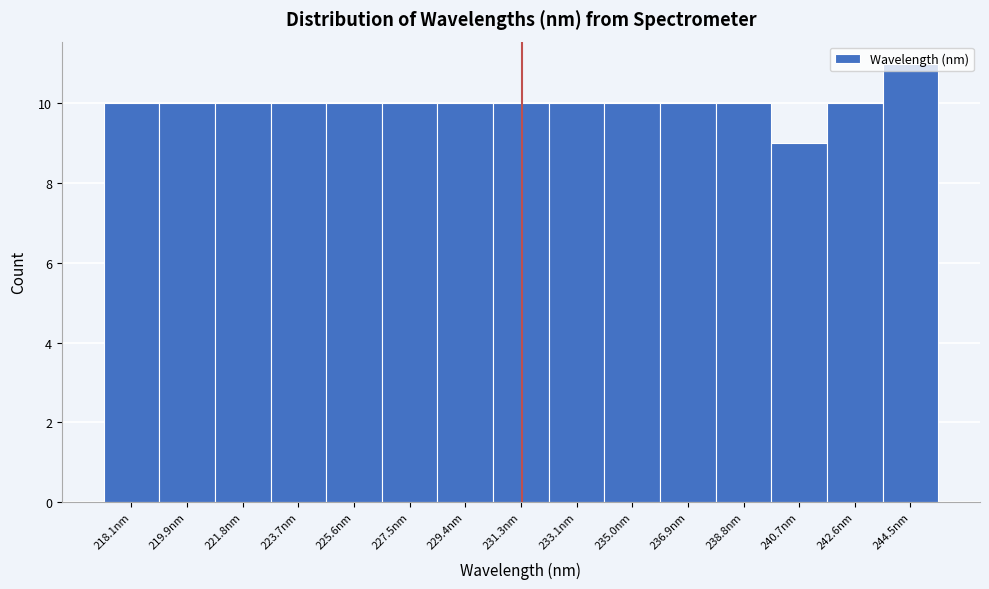

What value does the data have at 233.1nm?

10